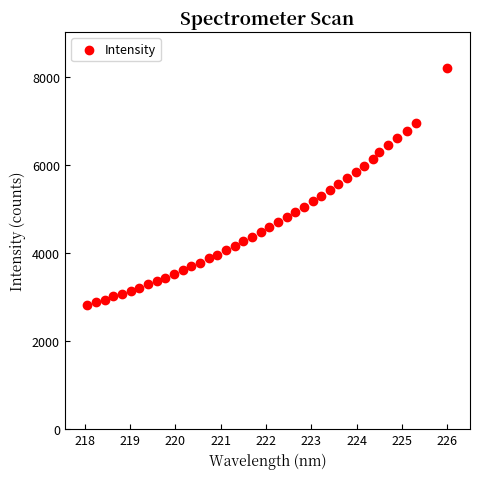

What is the range of X values (max minus min)?

7.9